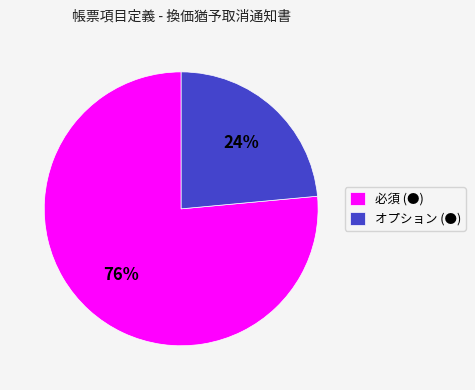

The オプション (●) slice represents 9% of the pie. True or false?

False